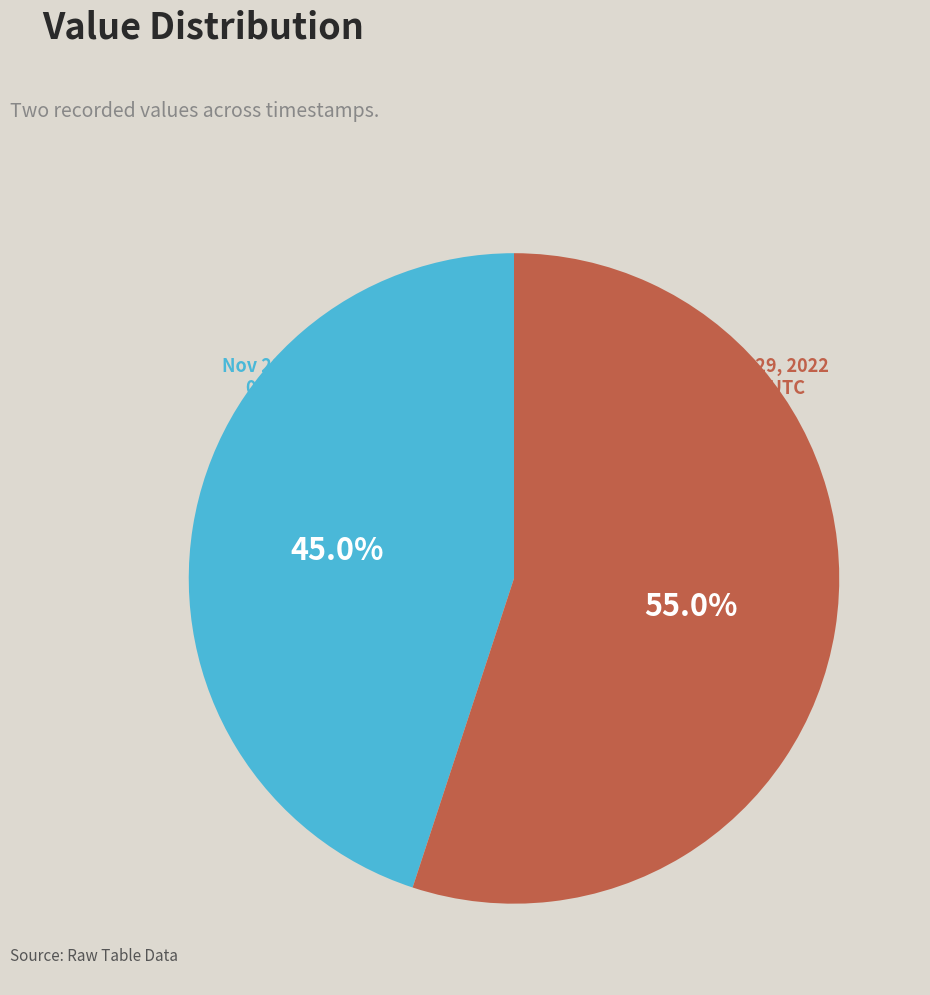

Count the number of slices in the pie.

2